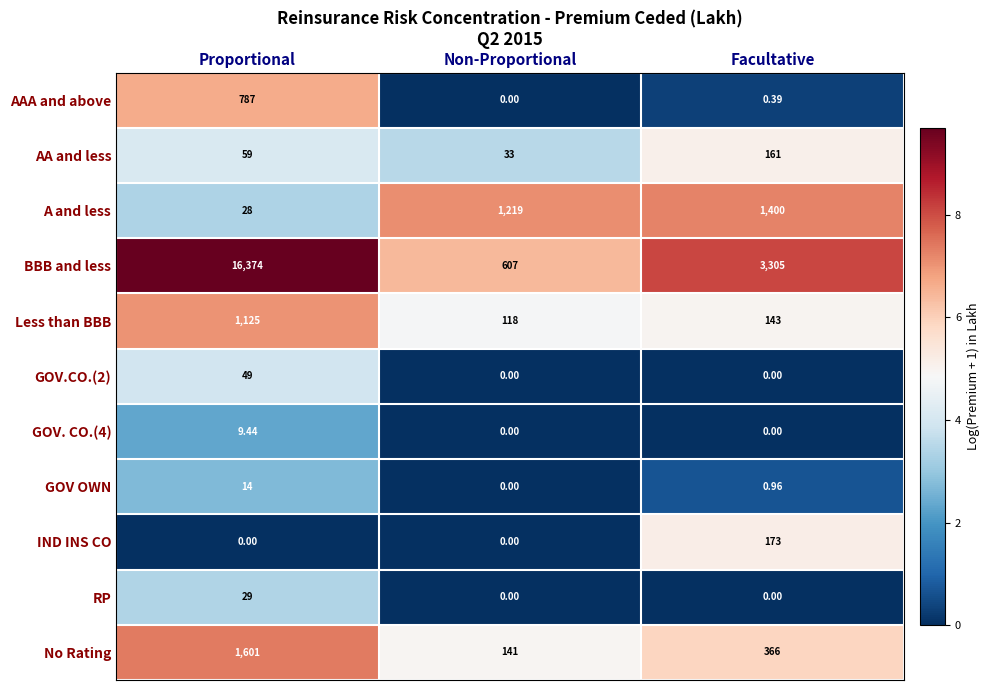

Which label corresponds to the largest value in the chart?

Proportional